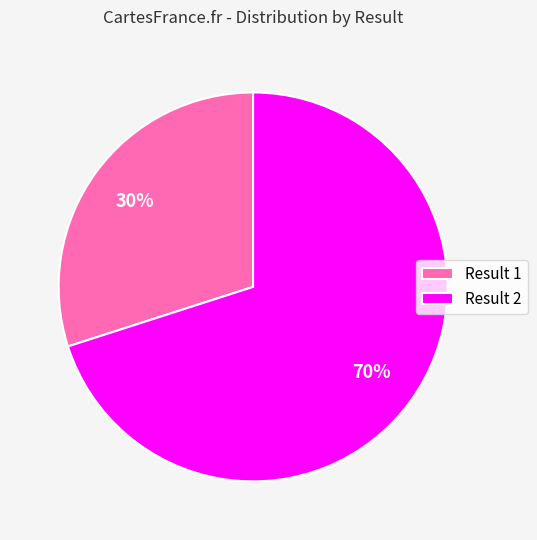

Rank the categories by value from highest to lowest.

Result 2, Result 1